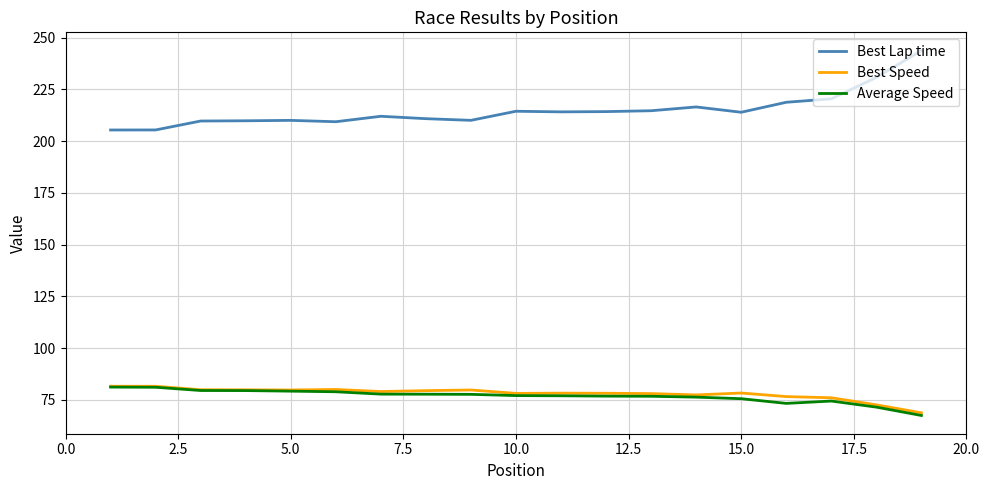

Which series has the widest spread of values?

Best Lap time